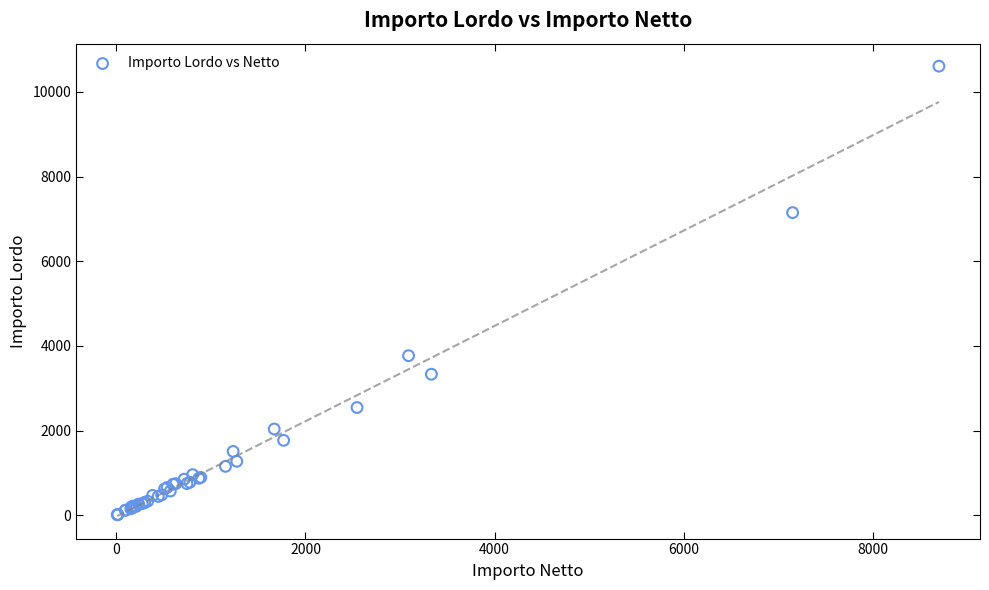

What Y value in the scatter plot is closest to 5310?

3769.5